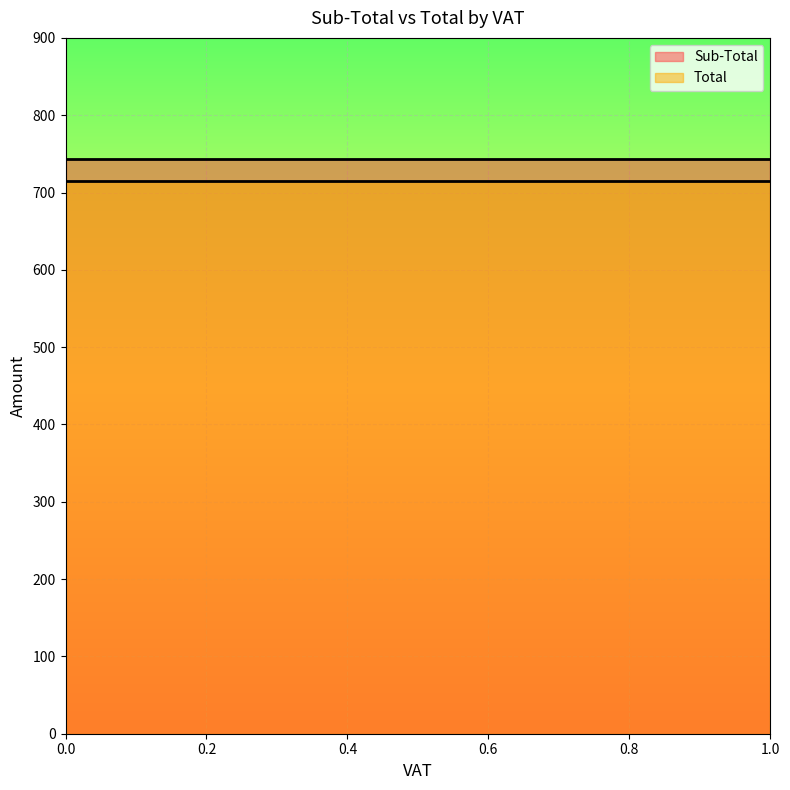

True or false: Total has a value of 715.1 at 0.

True